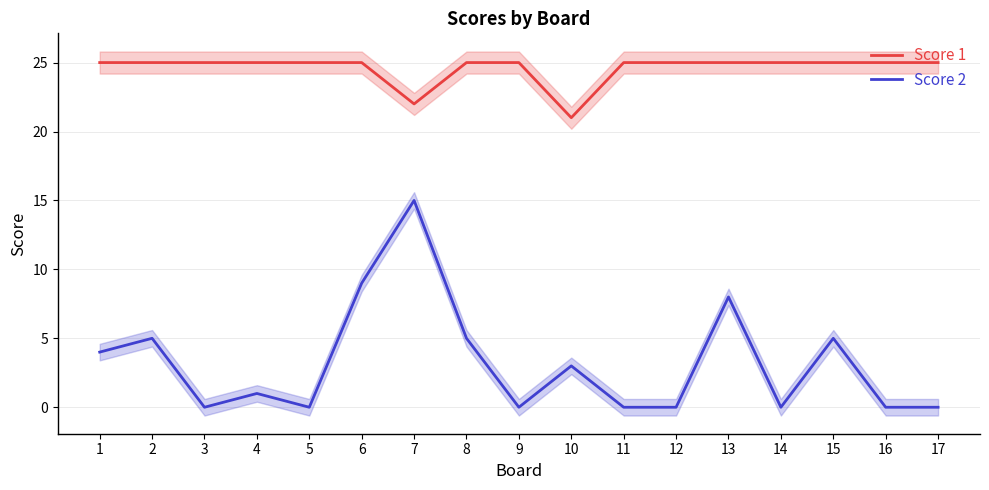

Reading left to right, what are all the values shown in this chart?

Score 1: 25	25	25	25	25	25	22	25	25	21	25	25	25	25	25	25	25
Score 2: 4	5	0	1	0	9	15	5	0	3	0	0	8	0	5	0	0